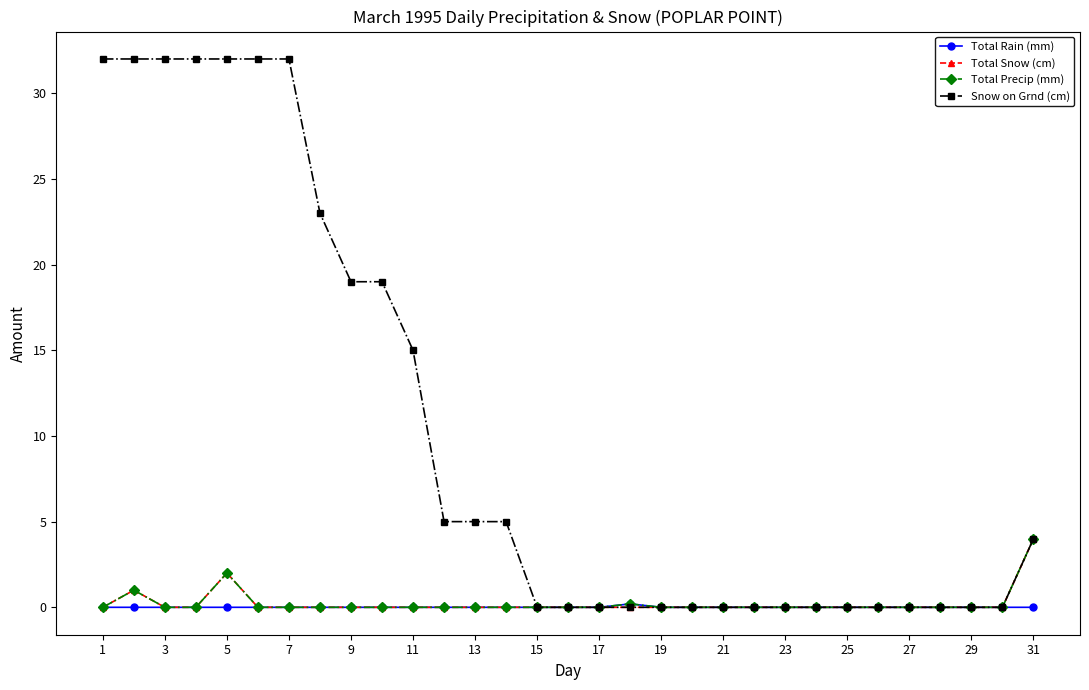

Which series has the largest total across all categories?

Snow on Grnd (cm)